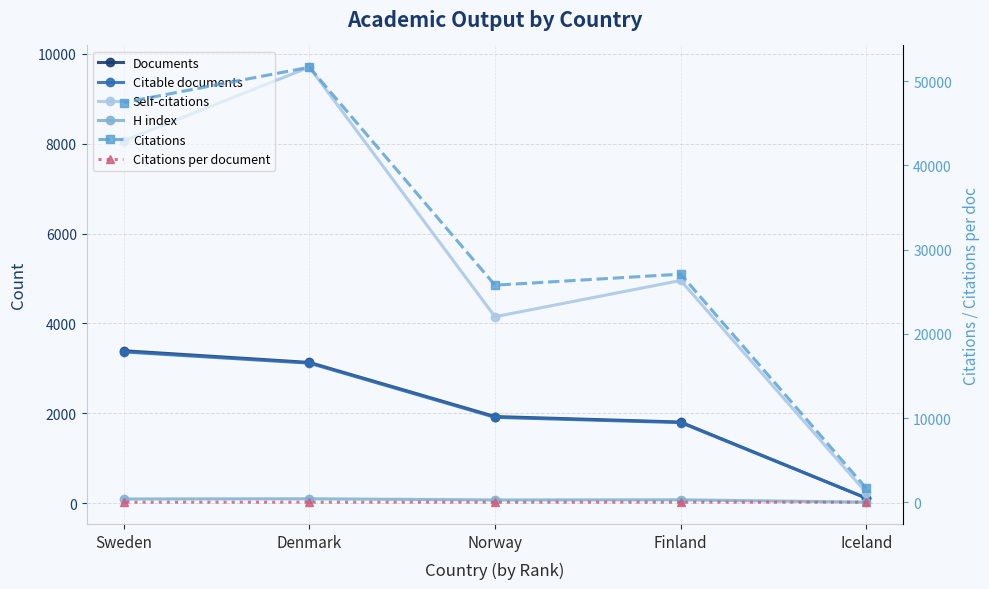

Reading left to right, list all the values displayed in this chart.

Documents: Iceland=110.0	Finland=1803.0	Norway=1925.0	Denmark=3130.0	Sweden=3391.0
Citable documents: Iceland=110.0	Finland=1791.0	Norway=1908.0	Denmark=3115.0	Sweden=3365.0
Self-citations: Iceland=231.0	Finland=4955.0	Norway=4148.0	Denmark=9703.0	Sweden=8063.0
H index: Iceland=19.0	Finland=72.0	Norway=69.0	Denmark=95.0	Sweden=90.0
Citations: Iceland=1666.0	Finland=27093.0	Norway=25782.0	Denmark=51670.0	Sweden=47472.0
Citations per document: Iceland=15.2	Finland=15.0	Norway=13.4	Denmark=16.5	Sweden=14.0